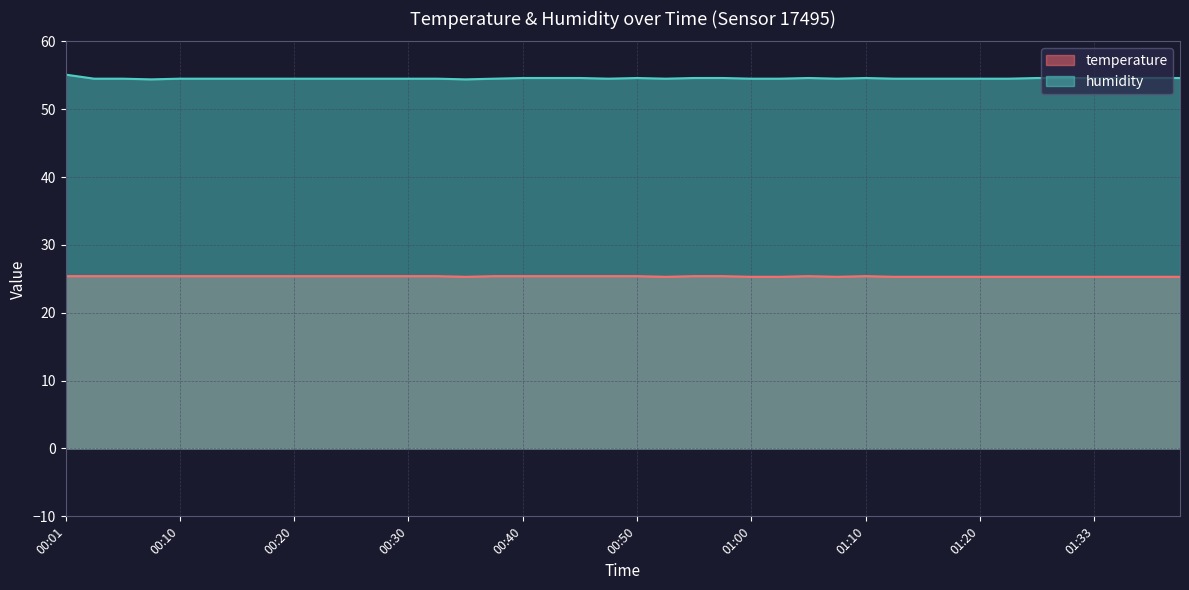

At which category is the sum across all series the highest?

00:01